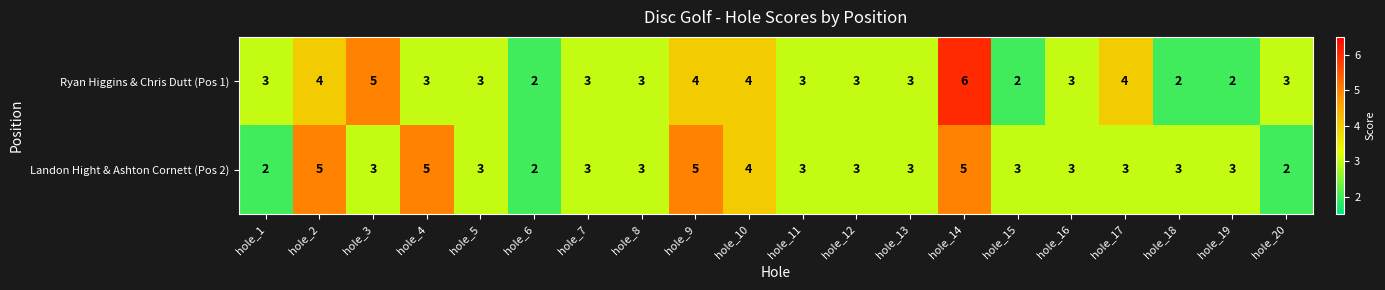

What is the maximum value for Ryan Higgins & Chris Dutt (Pos 1)?

6